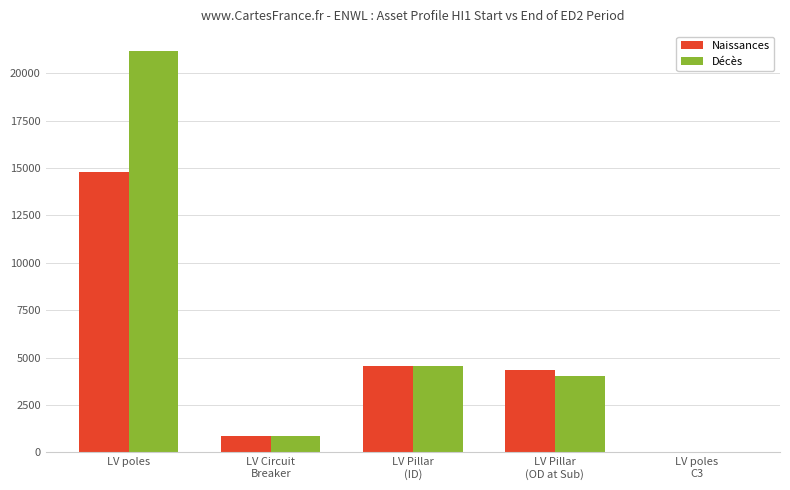

How many series are shown in this chart?

2